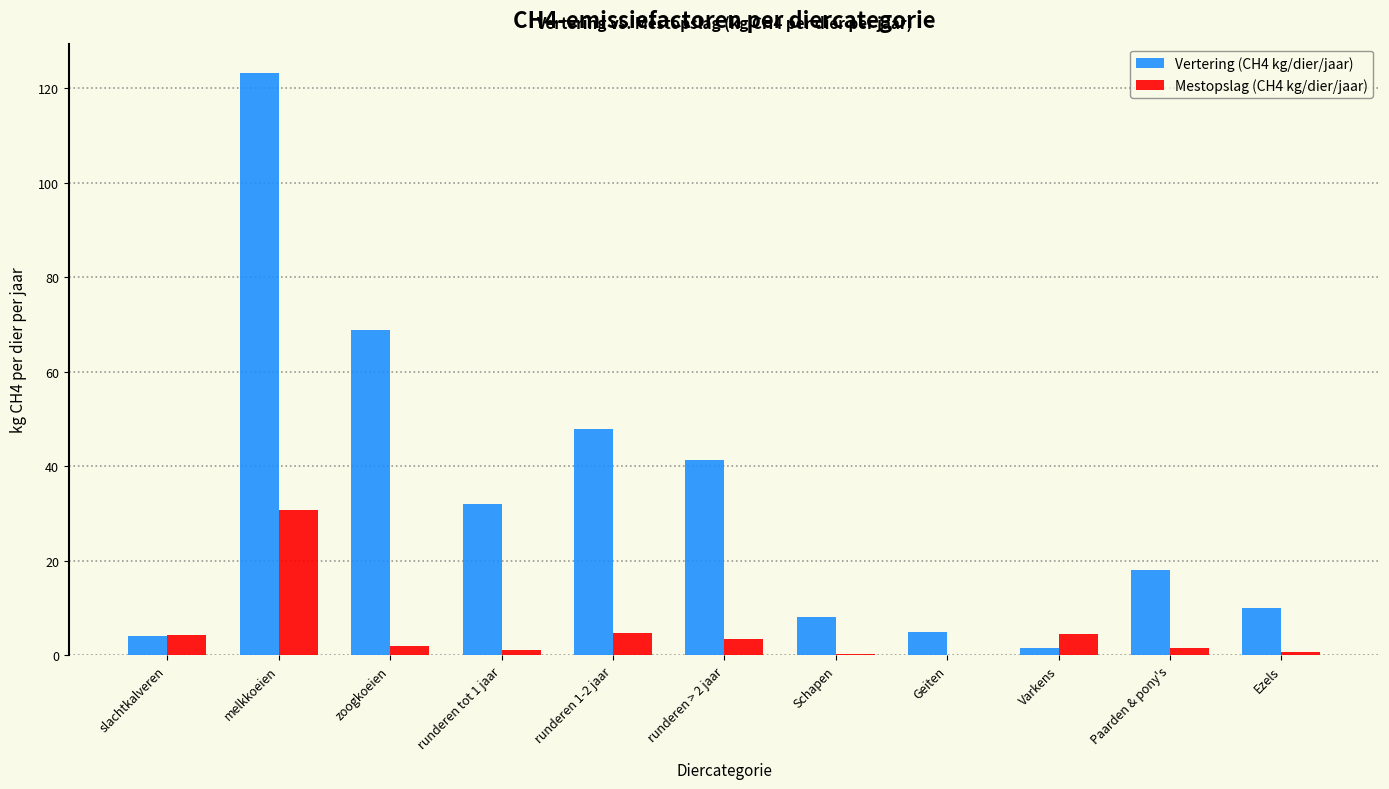

What is the sum of all Vertering (CH4 kg/dier/jaar) values?

359.8